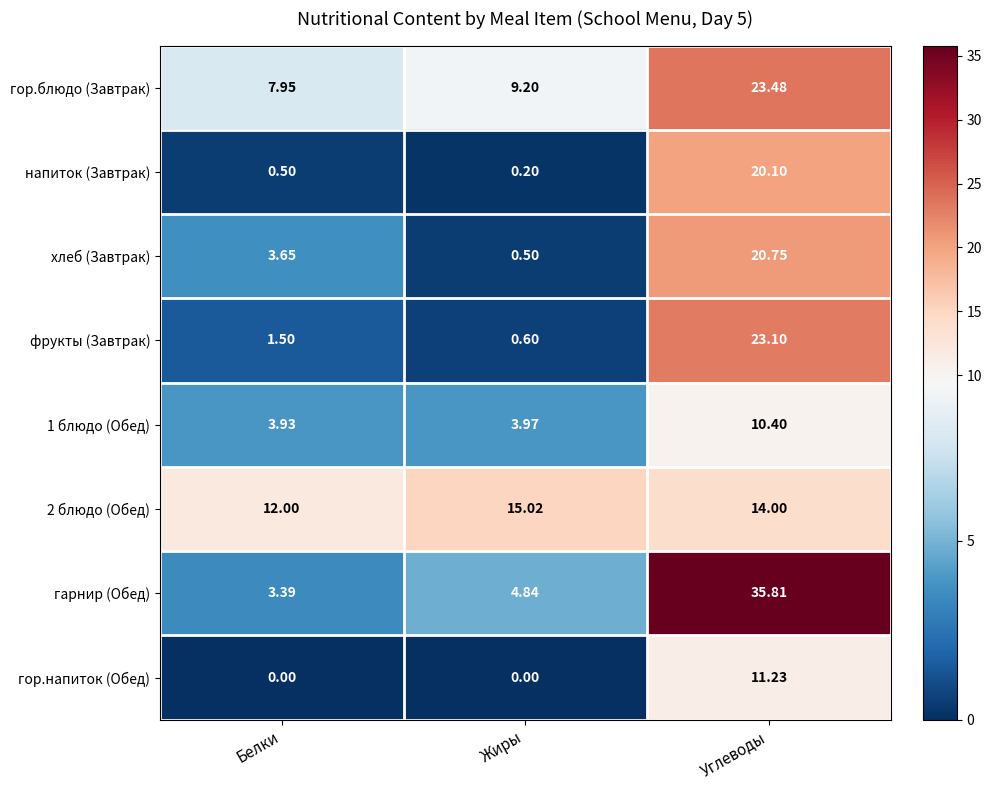

How many values in the гор.блюдо (Завтрак) series are below 9?

1